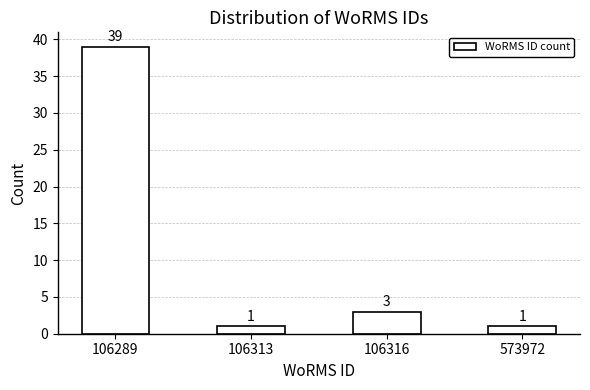

Reading left to right, extract all data points from this chart.

39	1	3	1